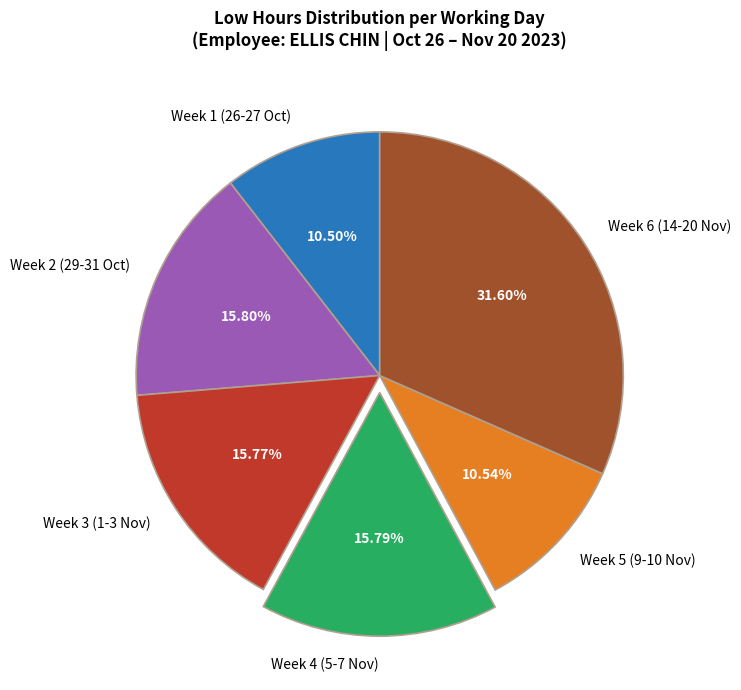

Is there a majority slice in this chart?

No